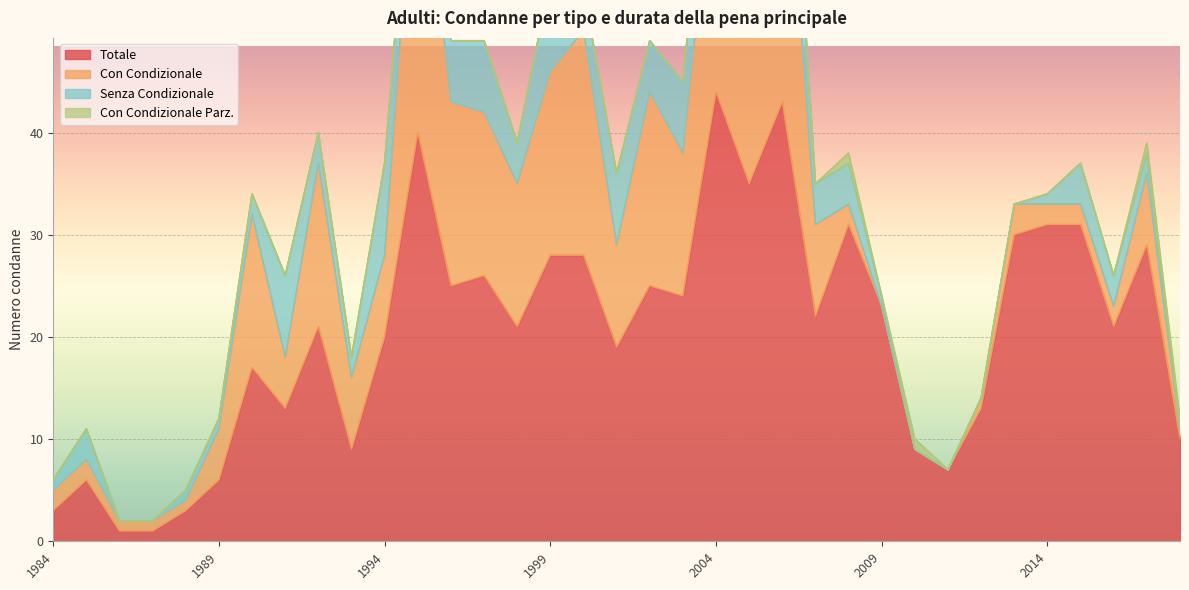

The Totale series shows 16 at 1997. True or false?

False